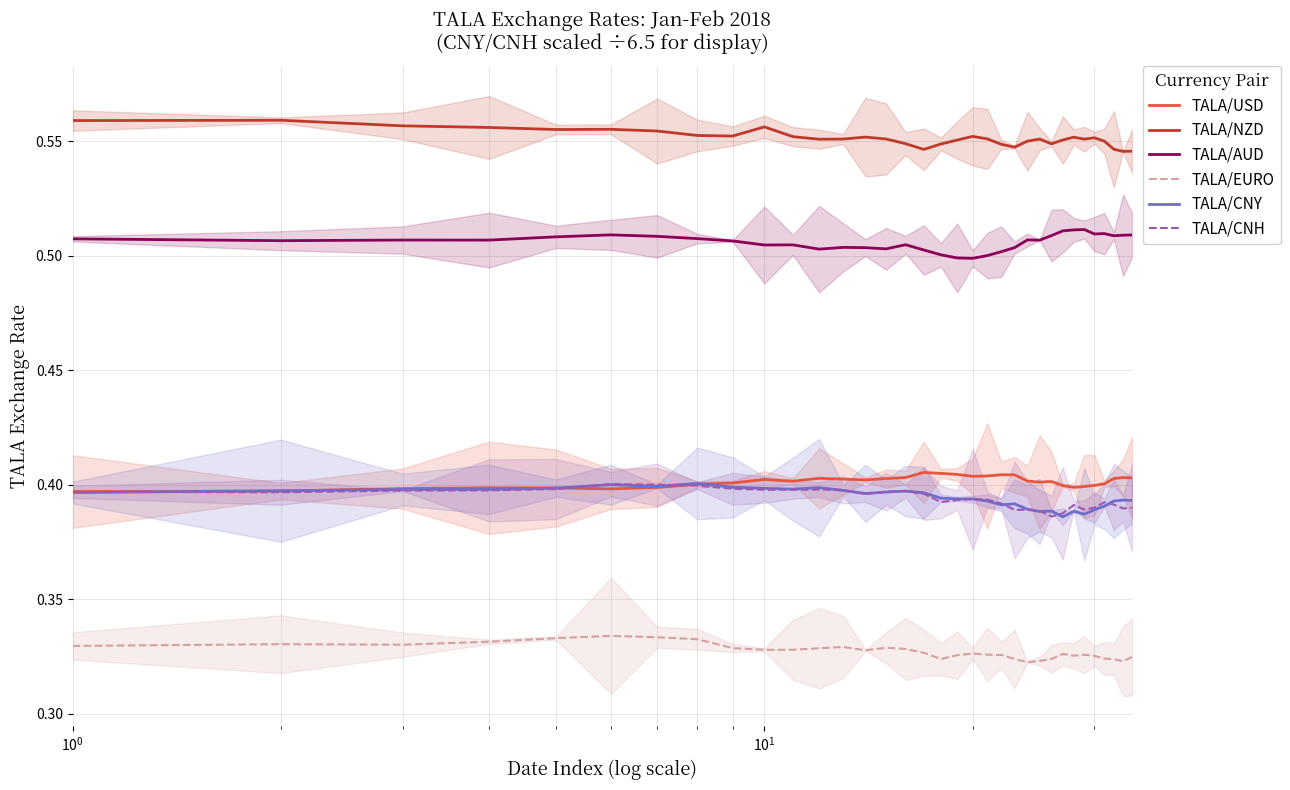

List the series in order of their peak value, highest first.

TALA/NZD, TALA/AUD, TALA/USD, TALA/CNY, TALA/CNH, TALA/EURO